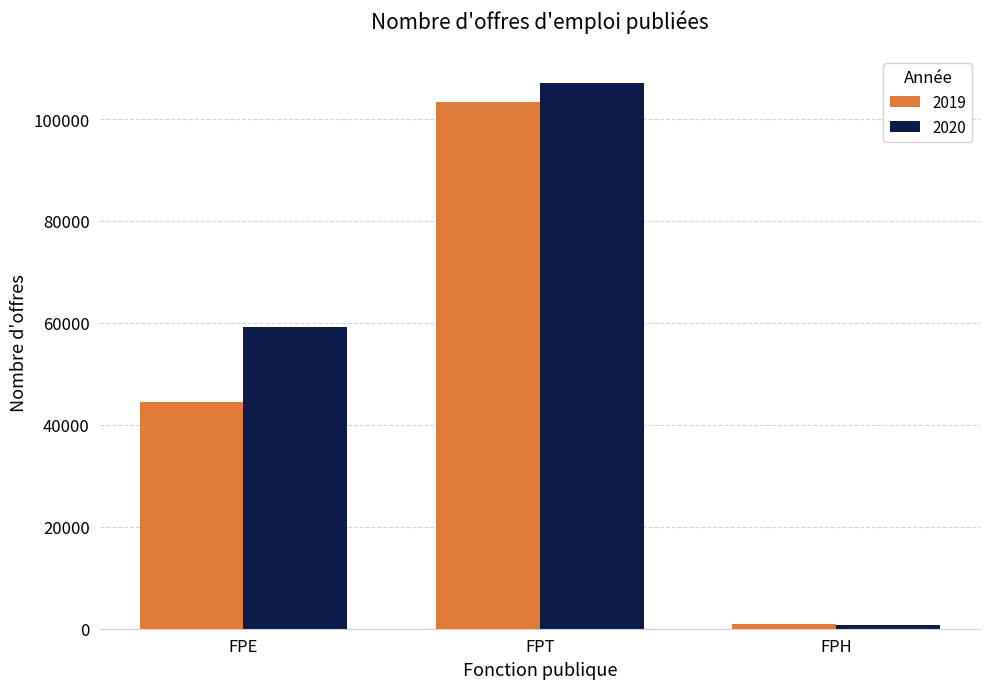

Reading left to right, transcribe all the data shown in this chart.

2019: FPE=44500	FPT=103400	FPH=900
2020: FPE=59200	FPT=107100	FPH=800